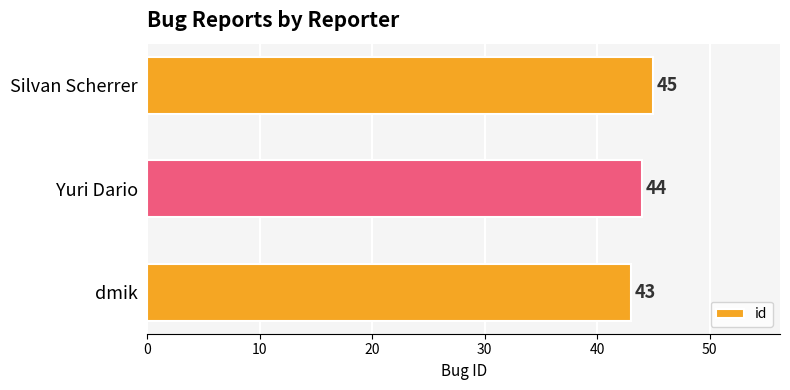

Reading top to bottom, list all the values displayed in this chart.

Silvan Scherrer=45	Yuri Dario=44	dmik=43